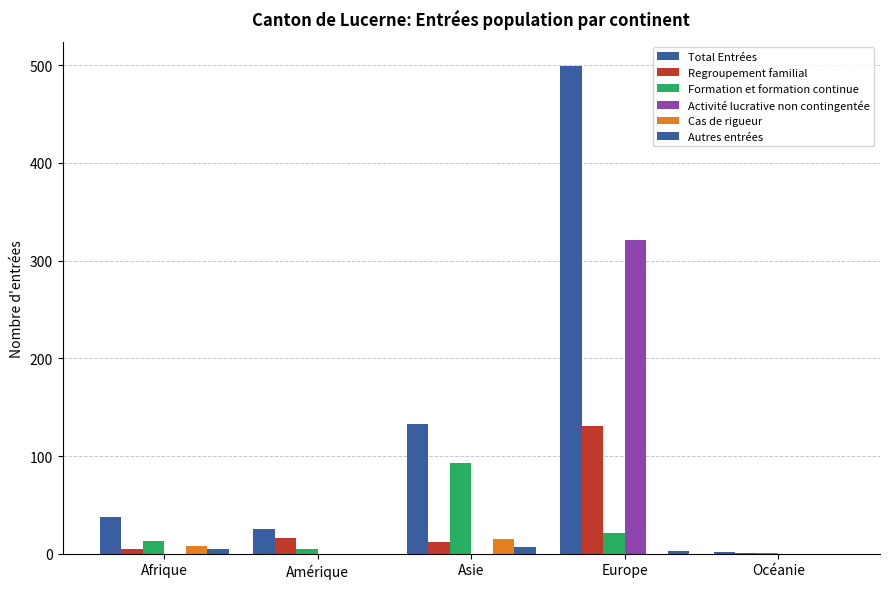

Count the number of categories in the chart.

5